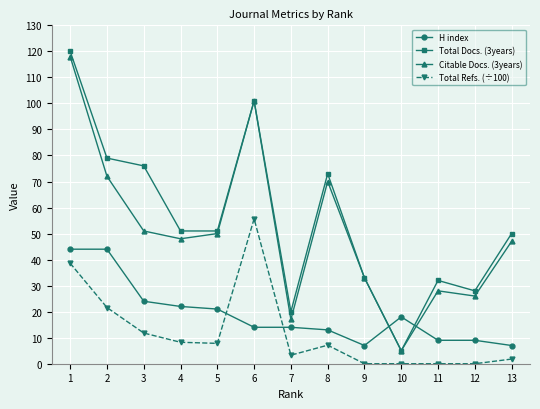

The Citable Docs. (3years) series shows 83.6 at 4. True or false?

False